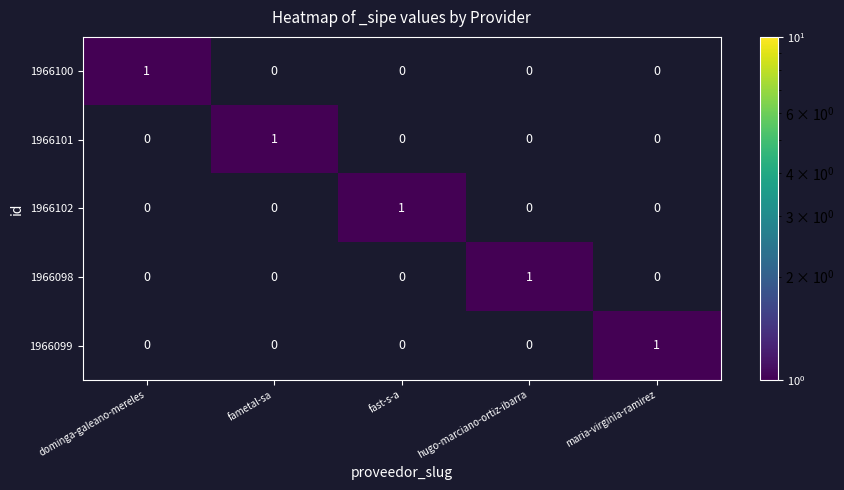

True or false: 1966100 has a value of 0 at fametal-sa.

True